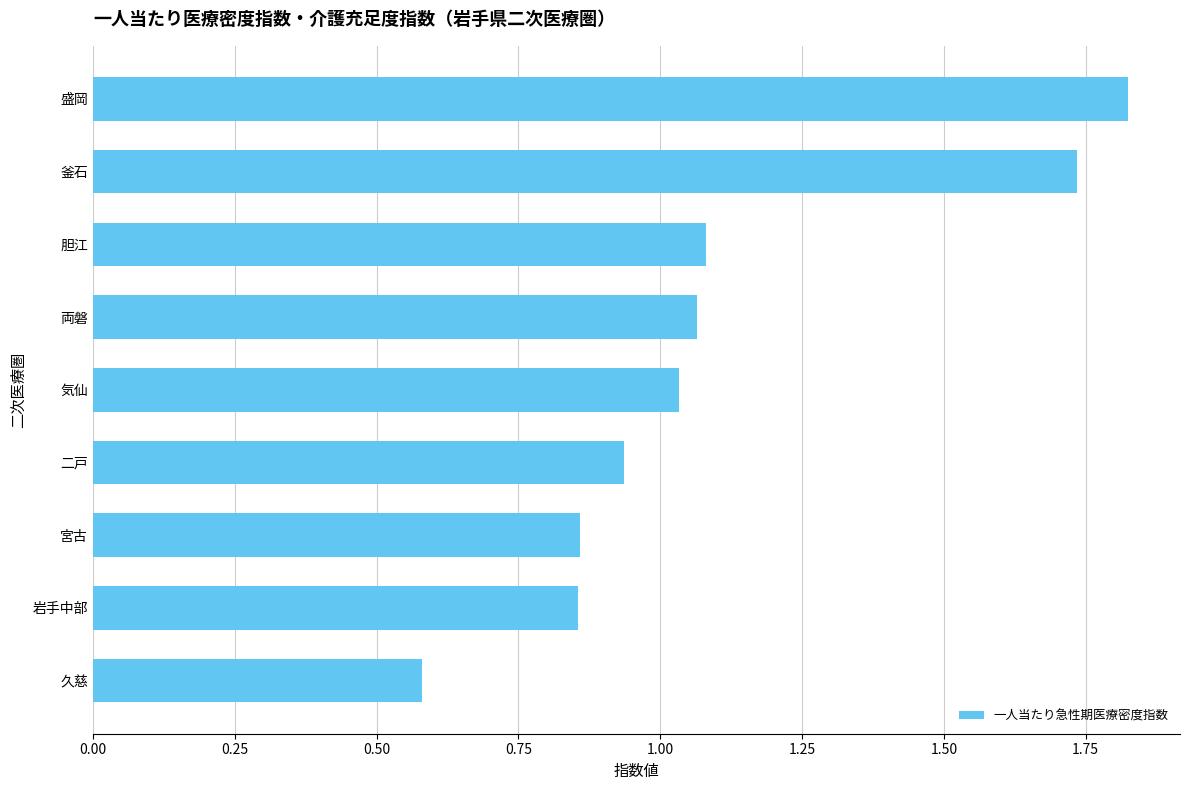

What is the change in value from 両磐 to 久慈?

-0.5